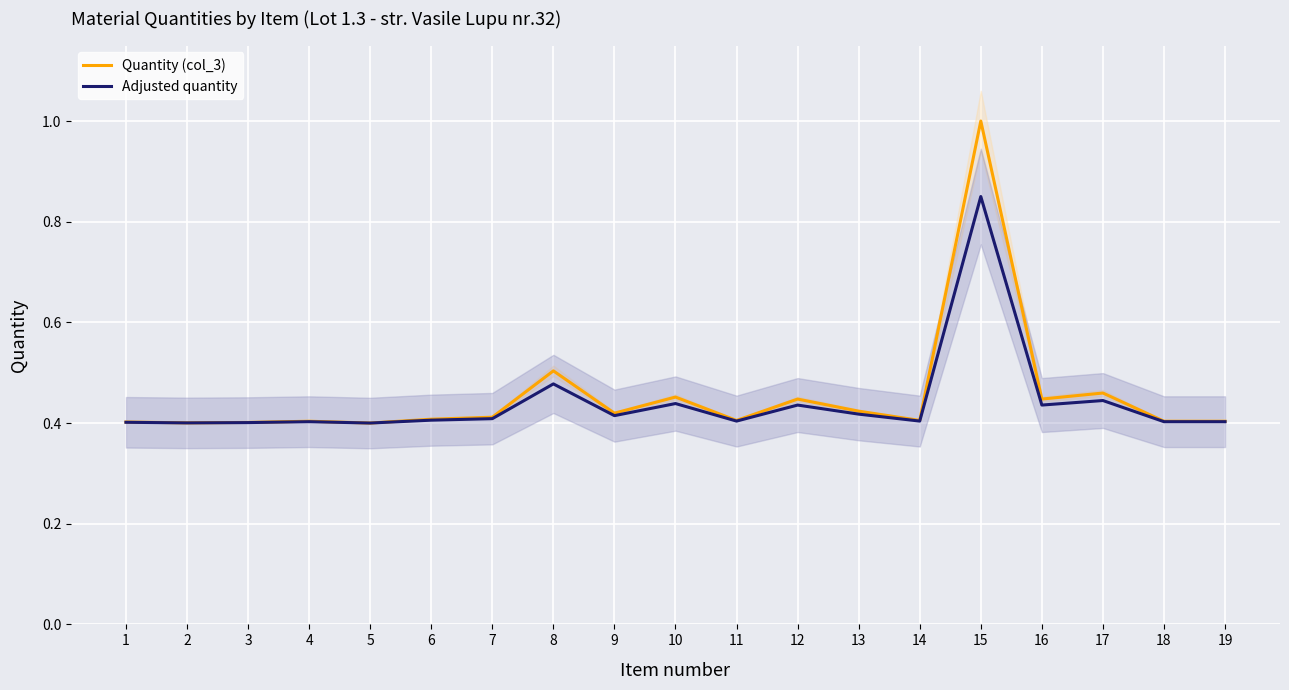

At which category does Adjusted quantity reach its first local peak?

4